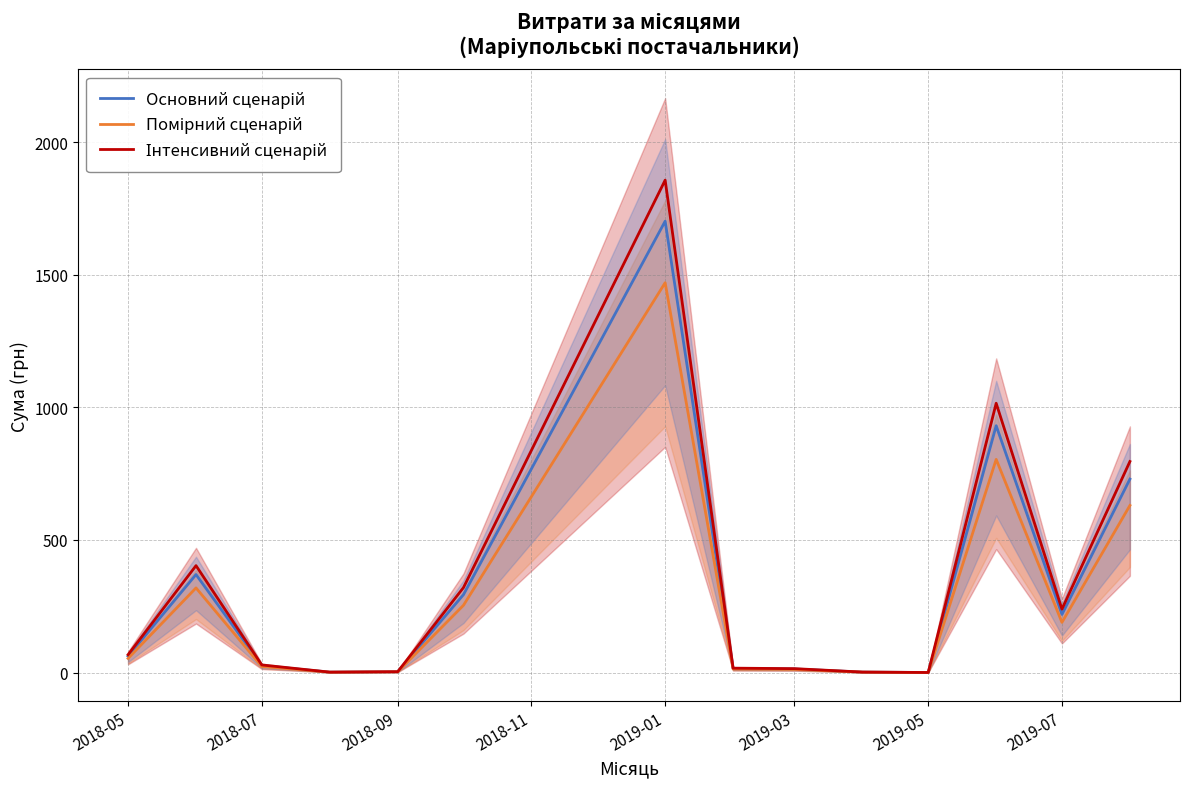

True or false: Інтенсивний сценарій and Основний сценарій intersect in this chart.

False